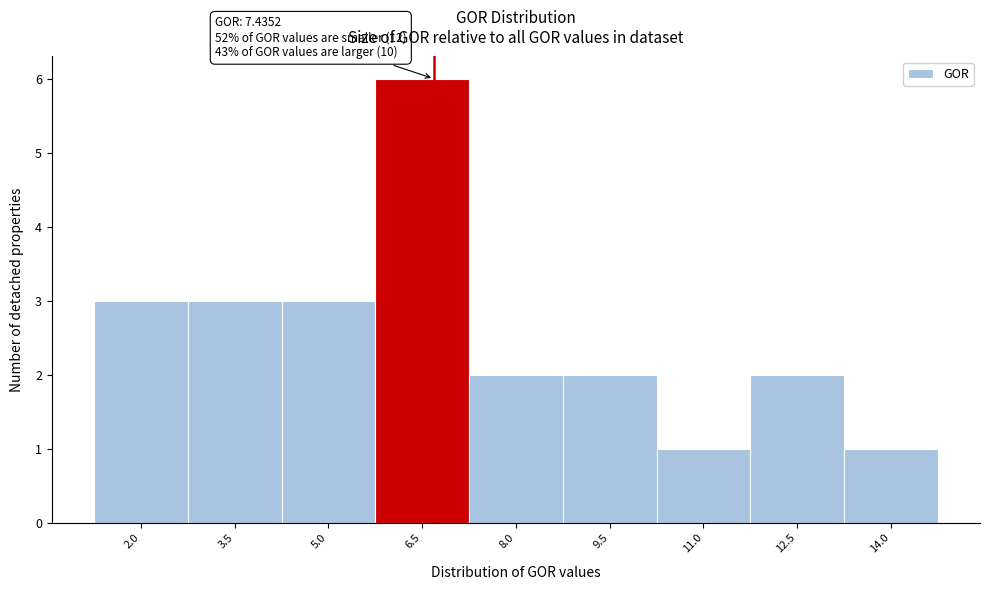

Reading left to right, extract all data points from this chart.

3	3	3	6	2	2	1	2	1